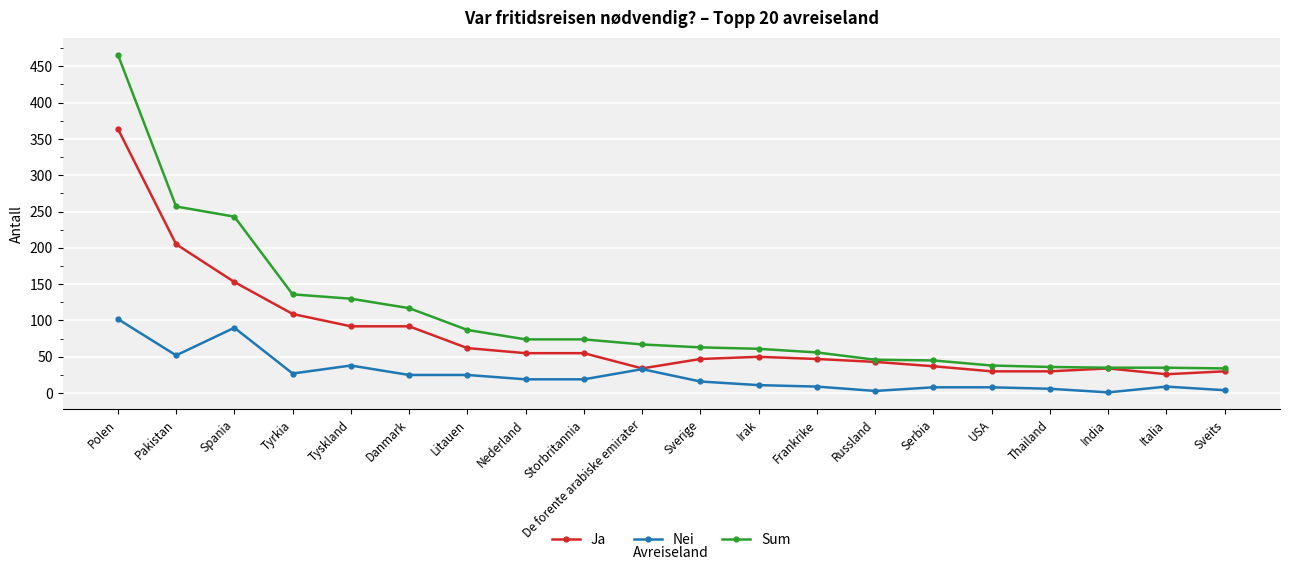

Is it true that Nei equals 6 at Thailand?

True